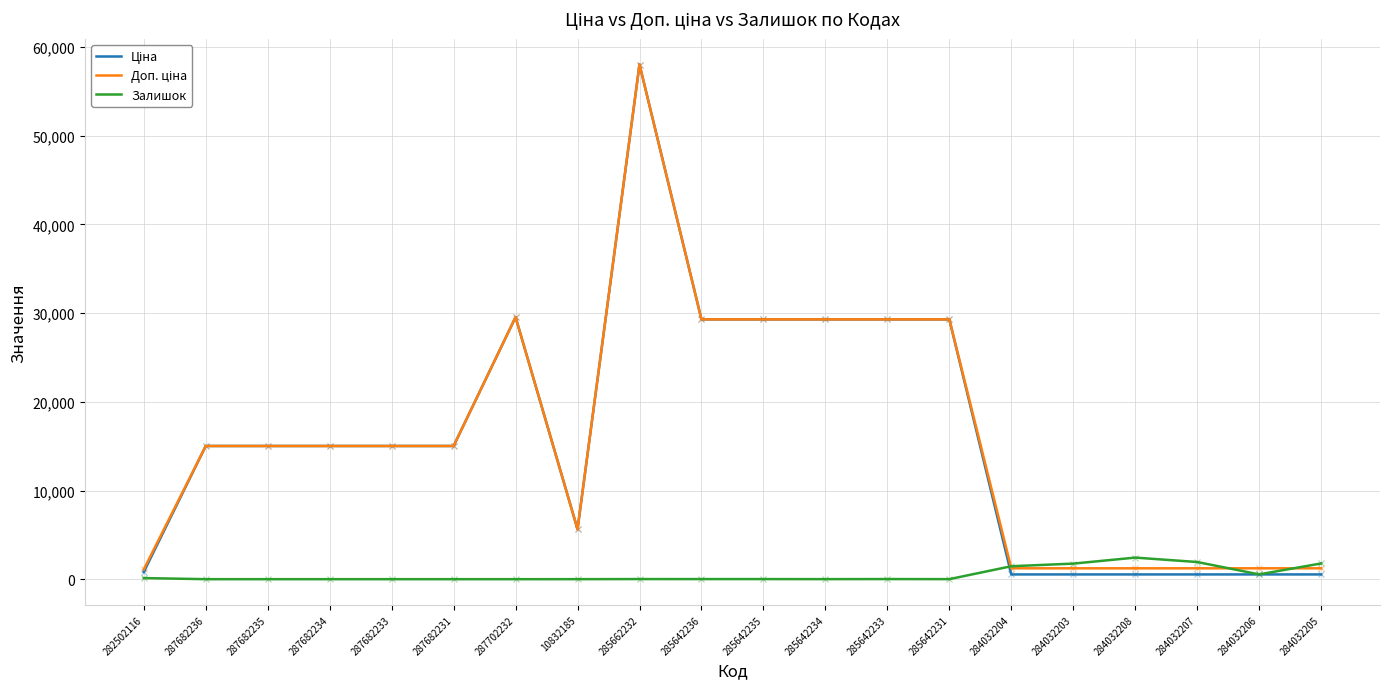

At which category is the sum across all series the highest?

285662232